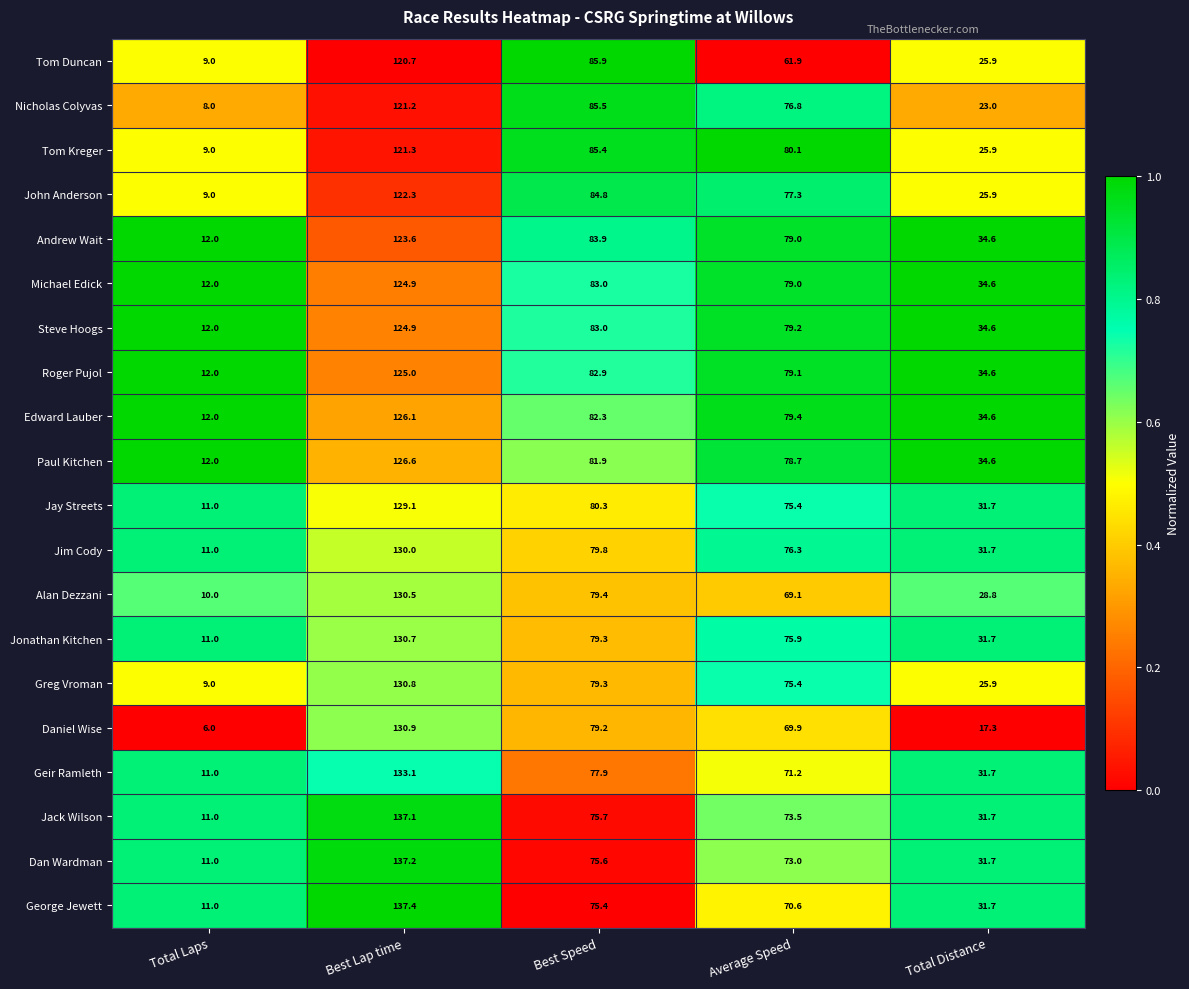

Where does the John Anderson series first go above 77?

Best Lap time